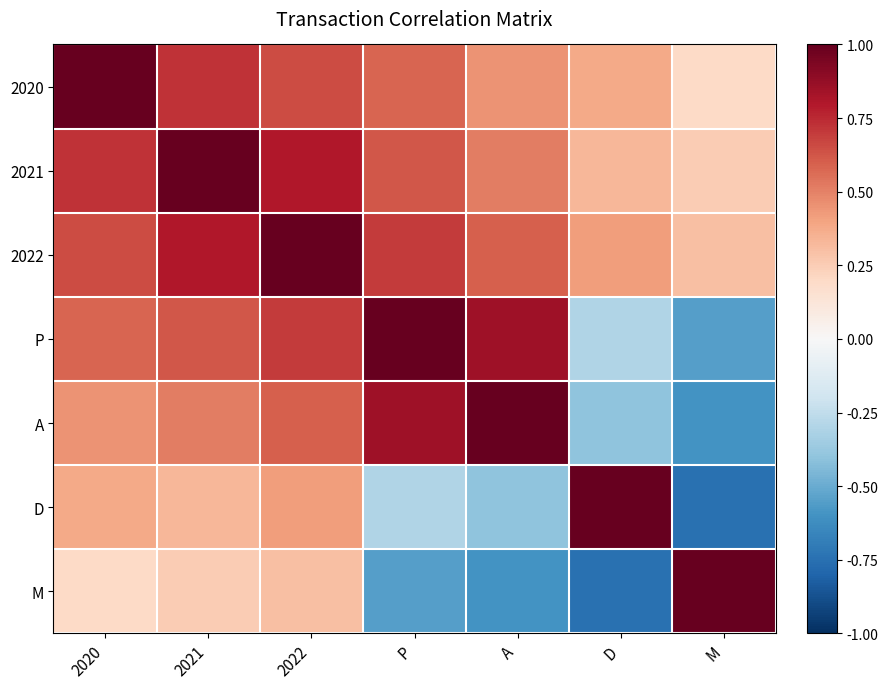

Reading right to left, list all the values displayed in this chart.

2020: M=0.2	D=0.4	A=0.5	P=0.6	2022=0.7	2021=0.7	2020=1.0
2021: M=0.2	D=0.3	A=0.5	P=0.6	2022=0.8	2021=1.0	2020=0.7
2022: M=0.3	D=0.4	A=0.6	P=0.7	2022=1.0	2021=0.8	2020=0.7
P: M=-0.6	D=-0.3	A=0.8	P=1.0	2022=0.7	2021=0.6	2020=0.6
A: M=-0.6	D=-0.4	A=1.0	P=0.8	2022=0.6	2021=0.5	2020=0.5
D: M=-0.8	D=1.0	A=-0.4	P=-0.3	2022=0.4	2021=0.3	2020=0.4
M: M=1.0	D=-0.8	A=-0.6	P=-0.6	2022=0.3	2021=0.2	2020=0.2